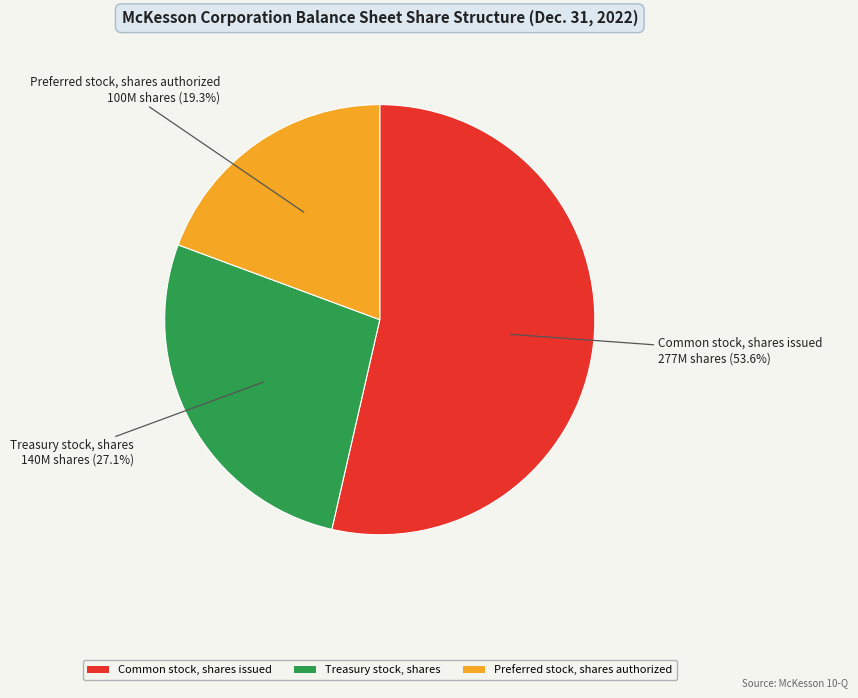

Is the sum of Common stock, shares issued and Treasury stock, shares greater than half?

Yes